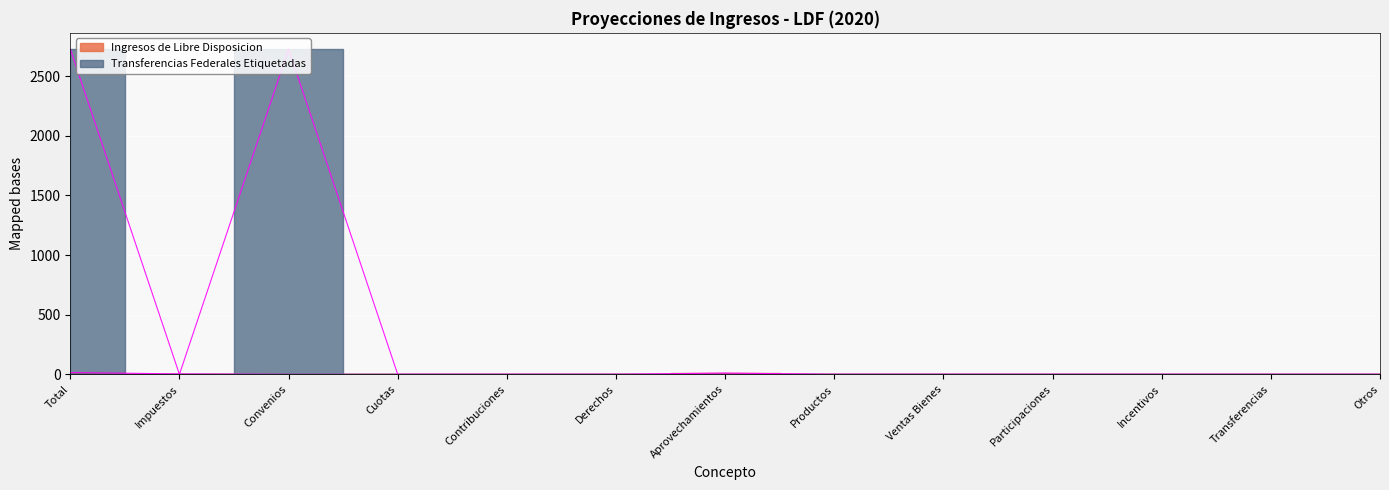

True or false: Transferencias Federales Etiquetadas has a value of 3771.4 at Total.

False